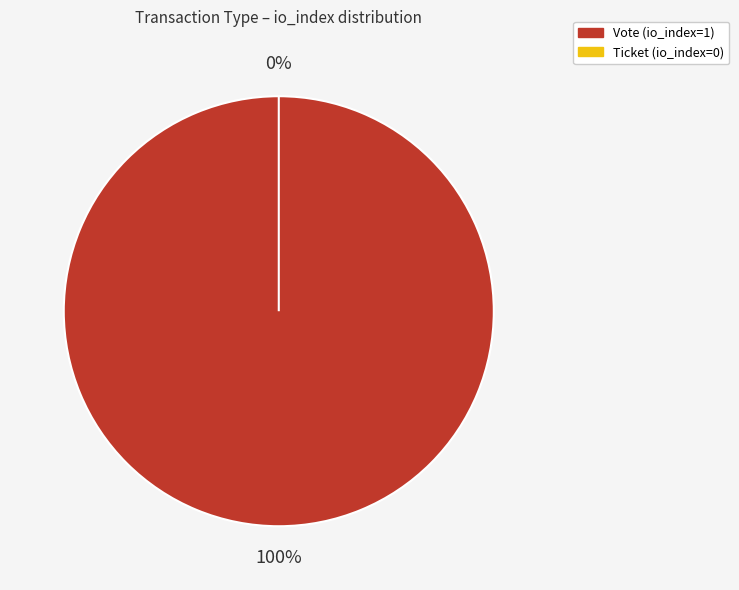

To the nearest percent, what is the average slice percentage?

50%